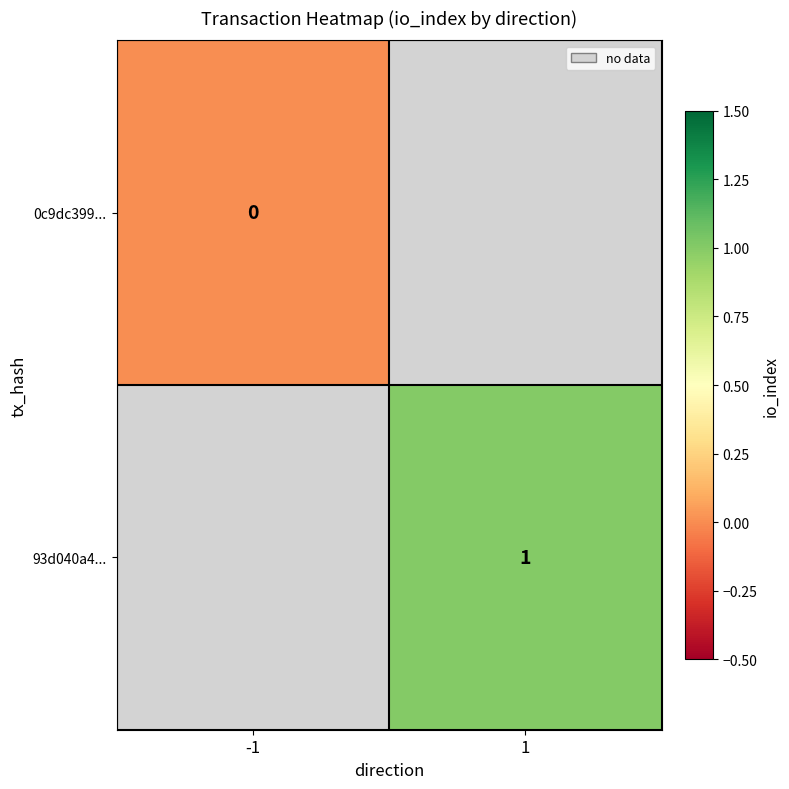

How many data points does each series have?

2